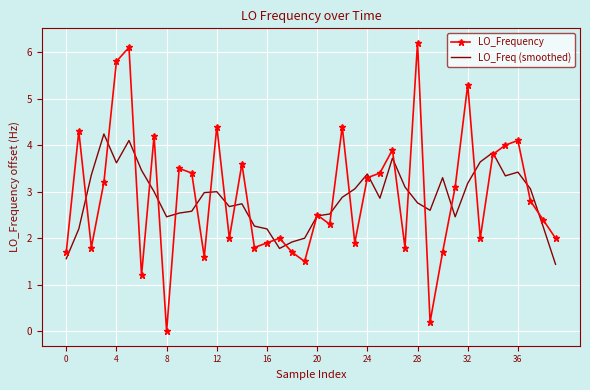

What is the highest value of the LO_Frequency series?

6.2